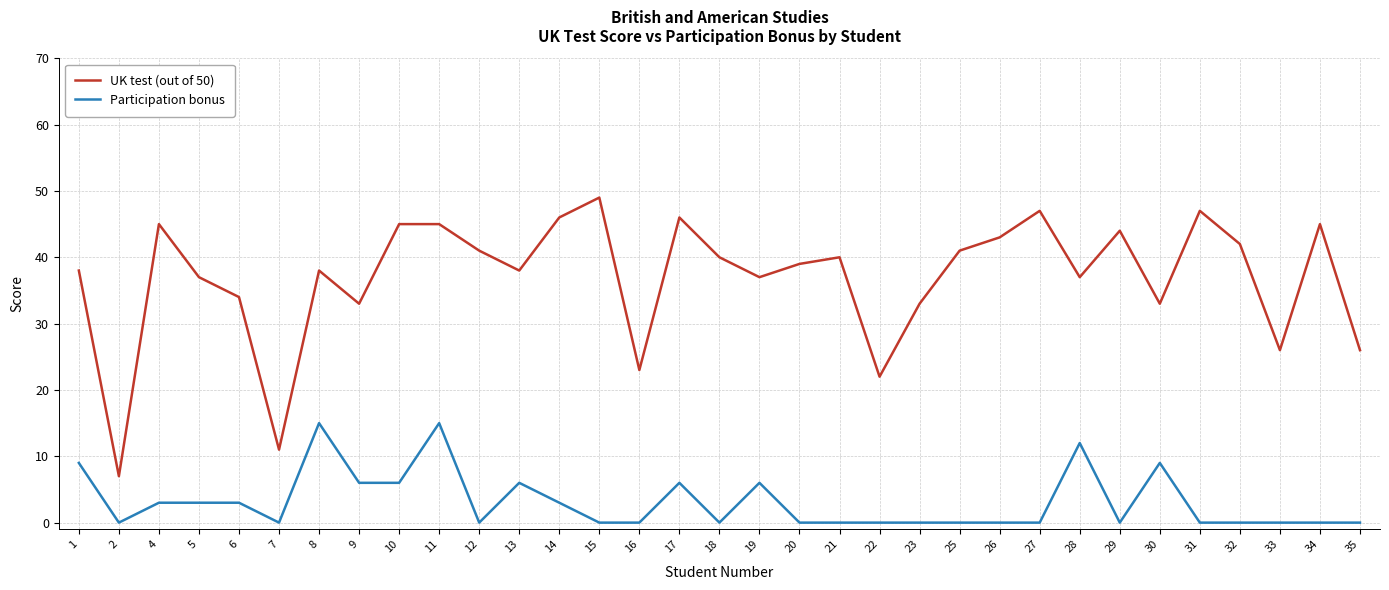

At which category is the sum across all series the highest?

11